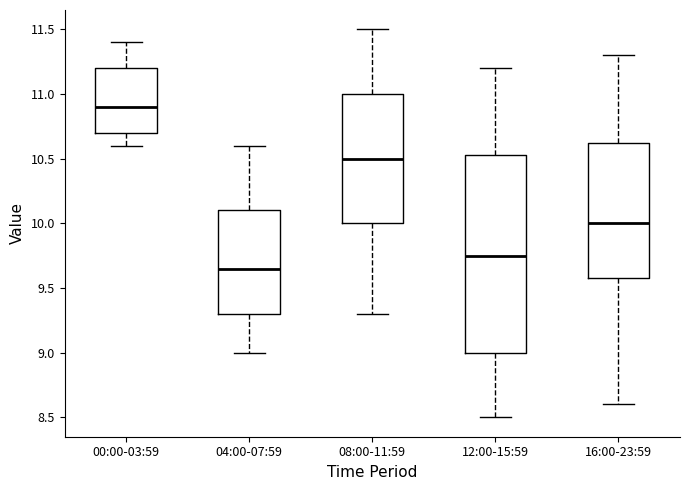

Which box's median line is the highest?

00:00-03:59